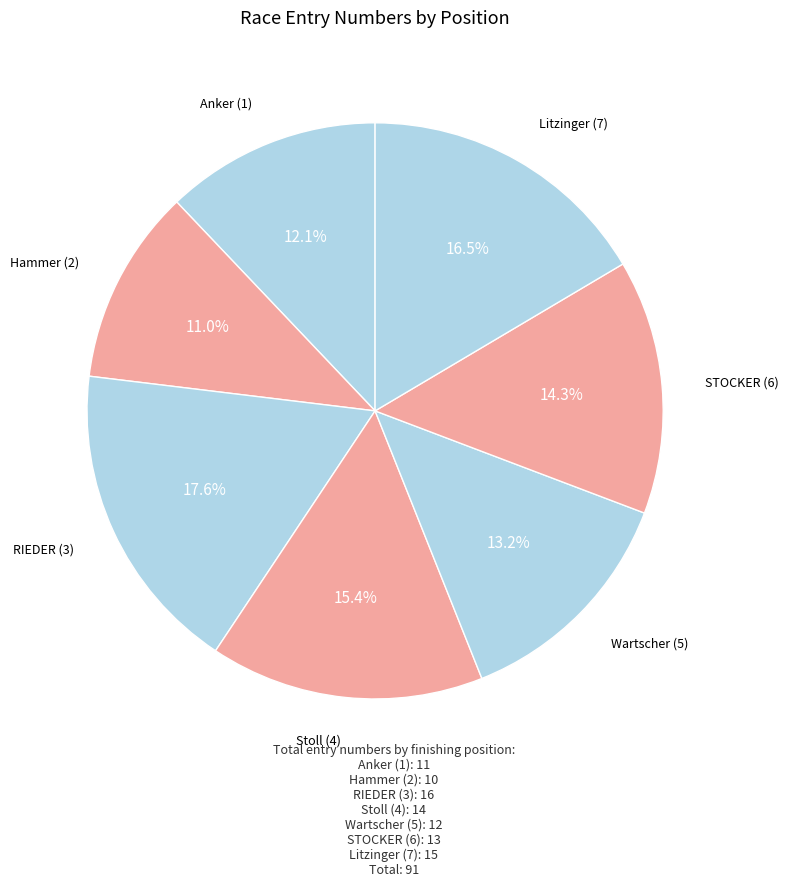

Between Wartscher (5) and Litzinger (7), which is larger?

Litzinger (7)